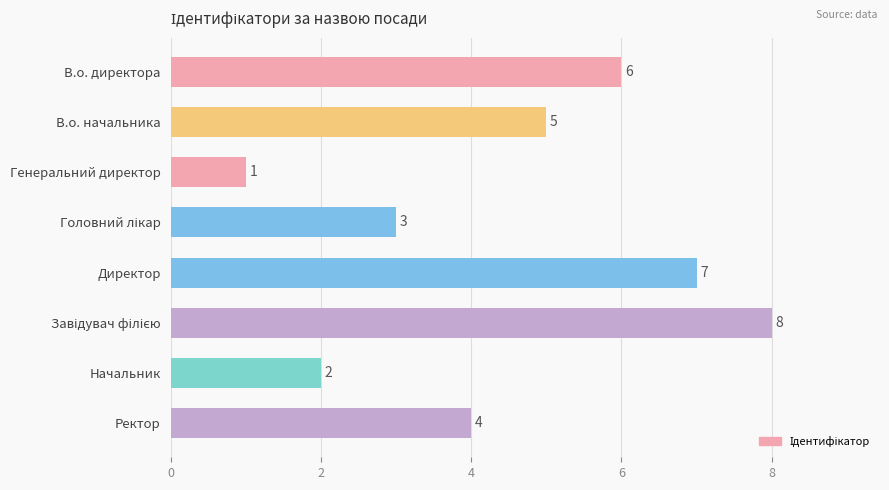

What is the greatest value displayed?

8